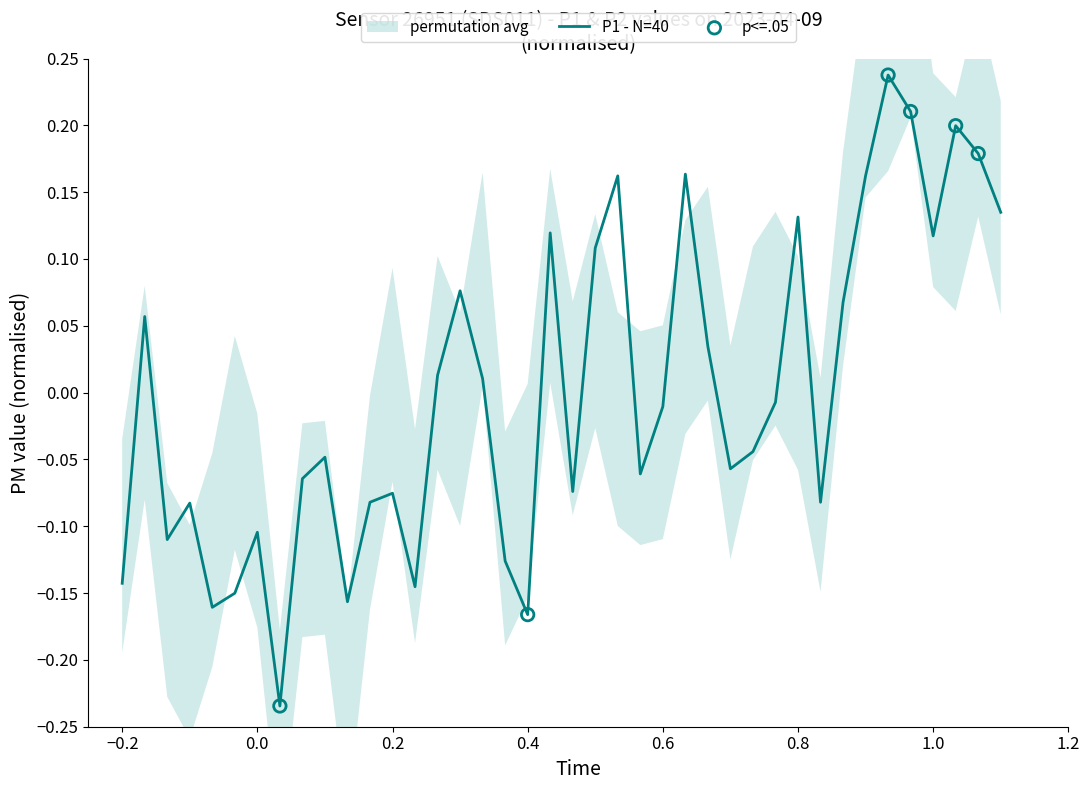

What is the change in value from 00:04 to 00:33?

-0.2